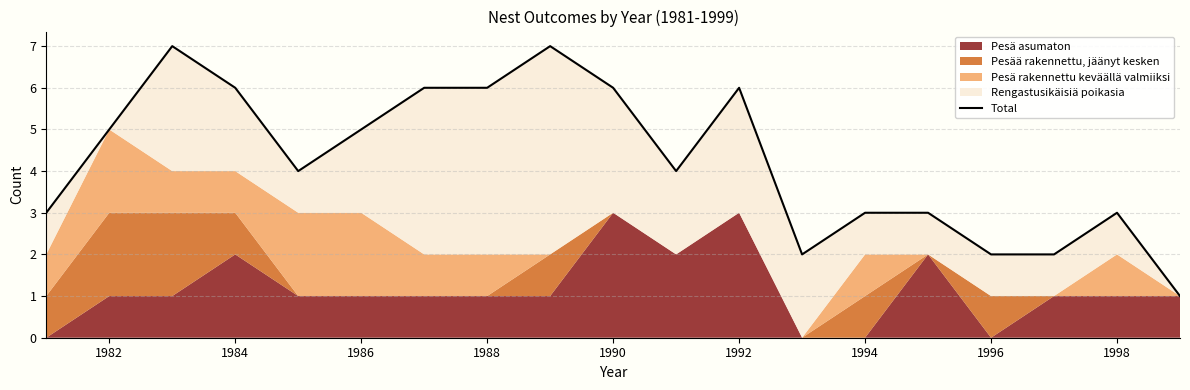

What is the value of the 8th point from the left?

6